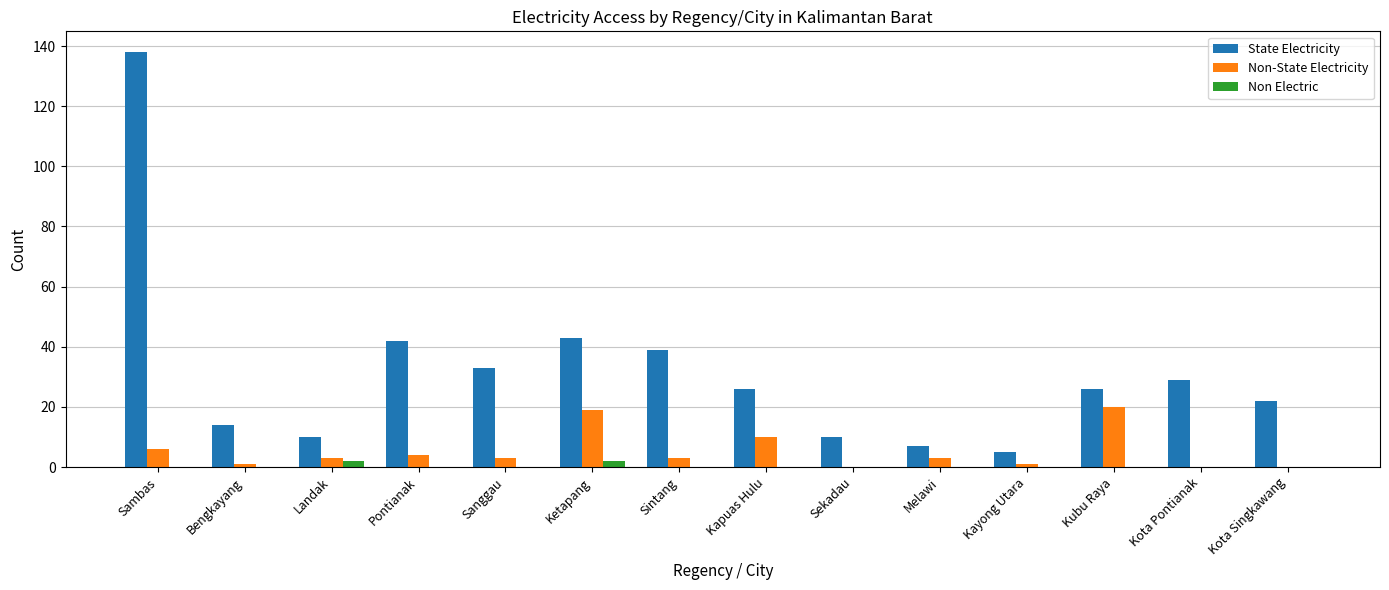

How many groups of bars are there?

14